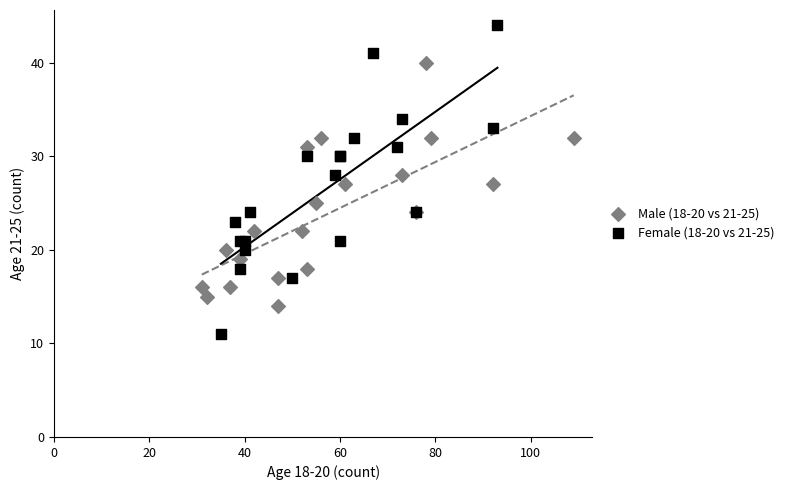

What are all the series names shown in the legend?

Male (18-20 vs 21-25), Female (18-20 vs 21-25)